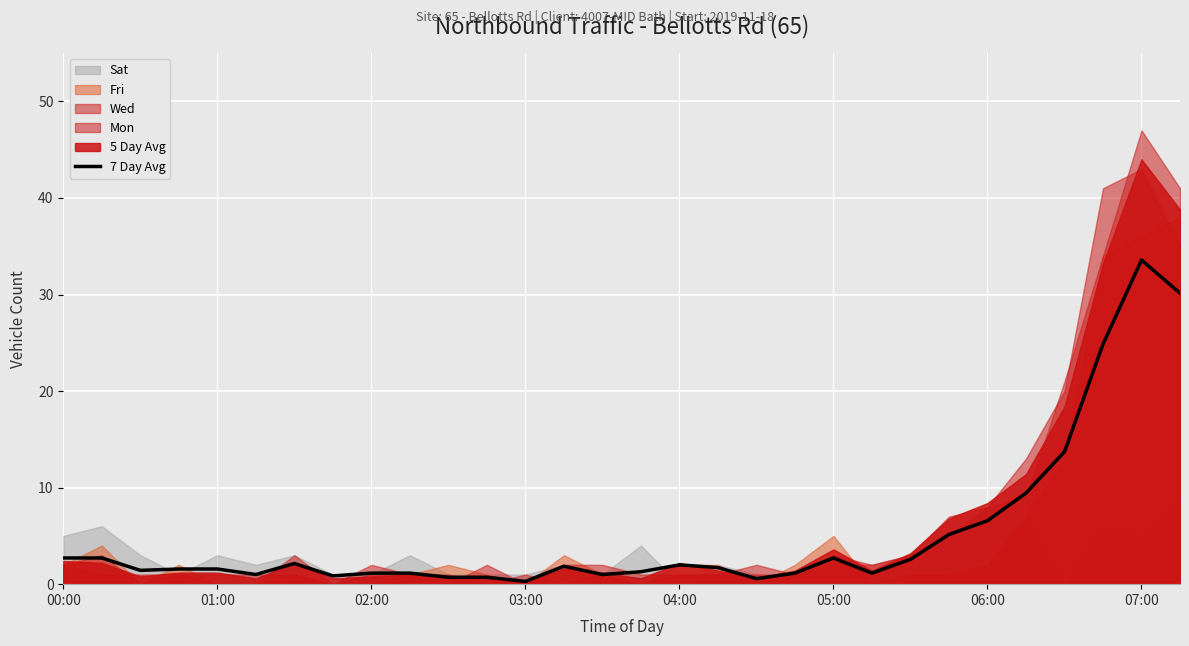

Reading left to right, what are all the values shown in this chart?

2.7	2.7	1.4	1.6	1.6	1.0	2.1	0.9	1.1	1.1	0.7	0.7	0.3	1.9	1.0	1.3	2.0	1.7	0.6	1.1	2.7	1.1	2.6	5.1	6.6	9.4	13.7	24.9	33.6	30.1